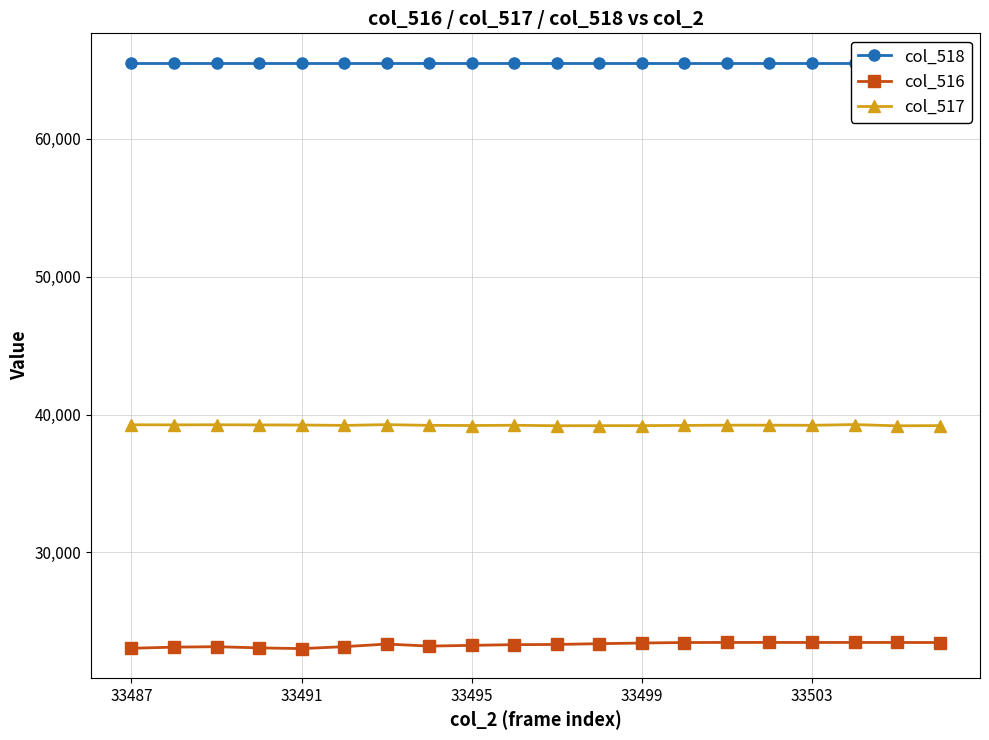

At which label does col_517 first exceed 39225?

33487